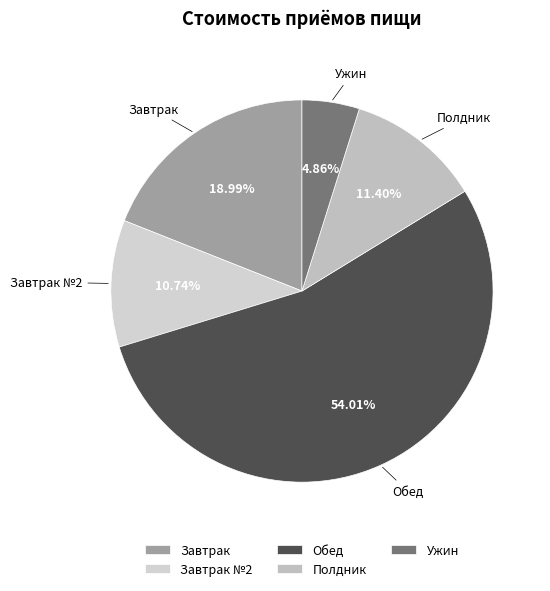

What percentage is the Полдник slice, to the nearest percent?

11%